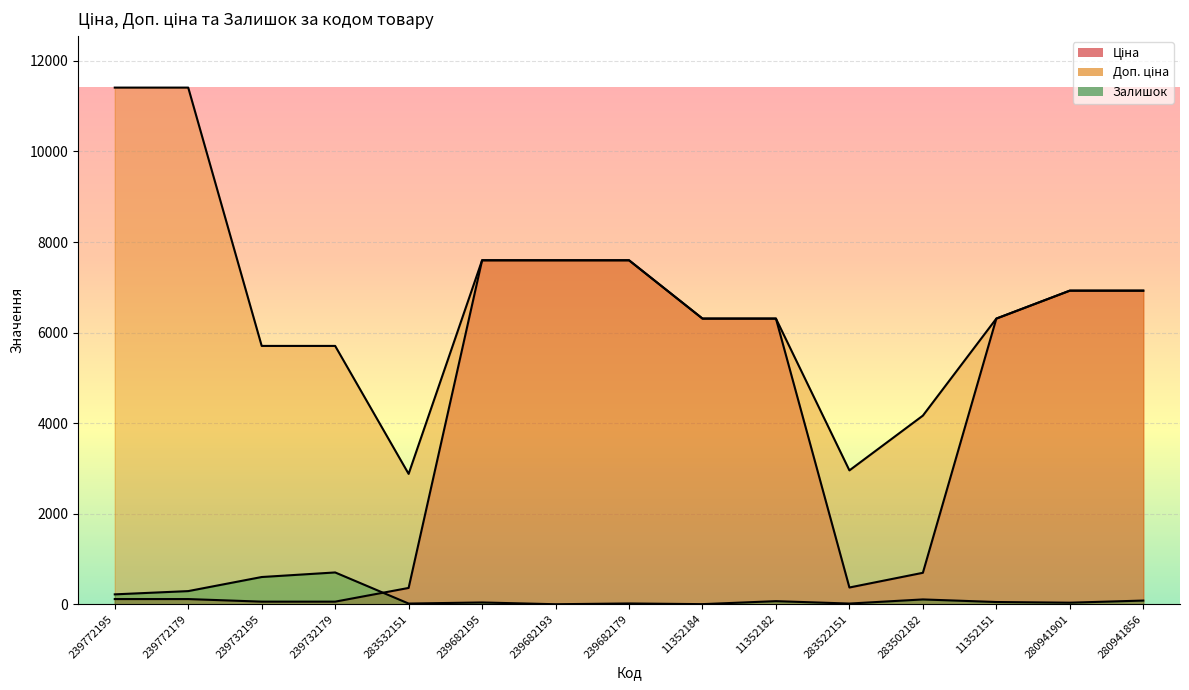

True or false: Ціна has more than 2 interior local peaks.

False